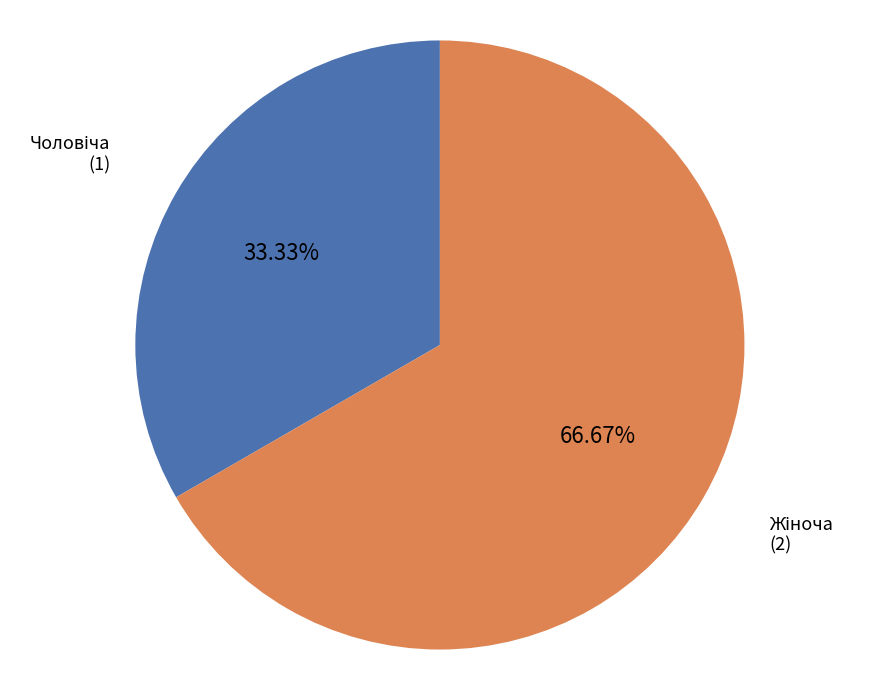

Does any single category account for the majority?

Yes